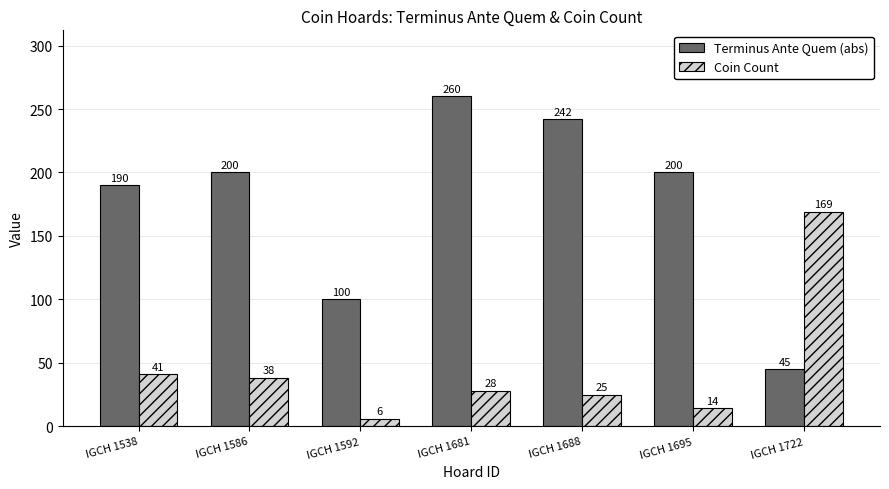

How many bars are there in each group?

2